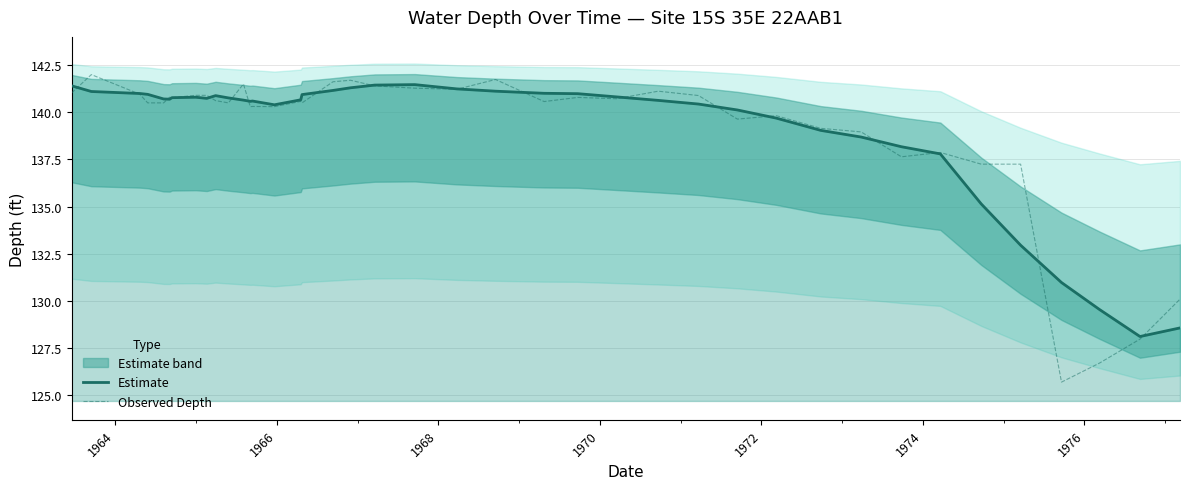

Does the chart have visible grid lines?

Yes